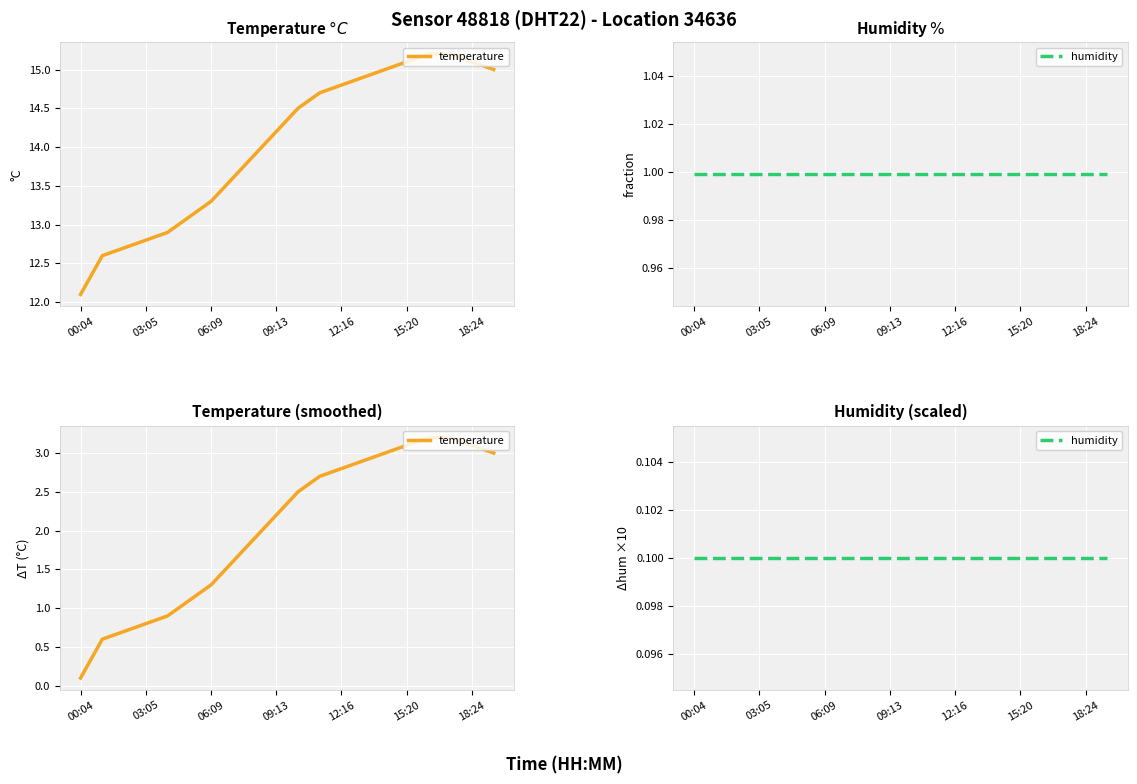

What are all the series names shown in the legend?

temperature, humidity